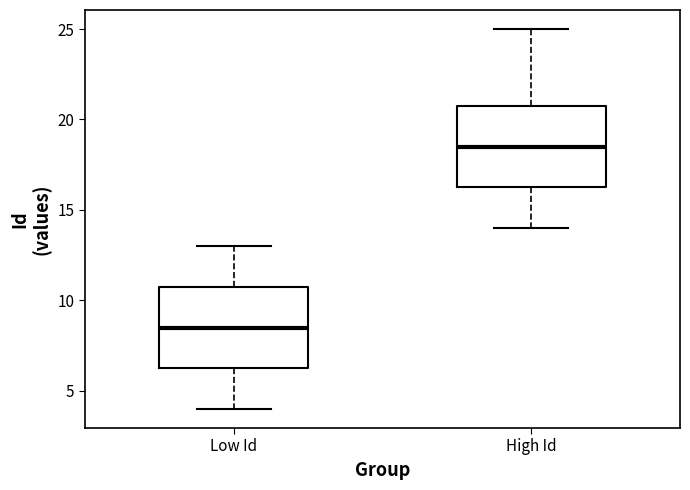

Where does the lower whisker of the box for High Id end on the y-axis? The values are not printed on the chart, so give them approximately, as read against the axis.

14.0